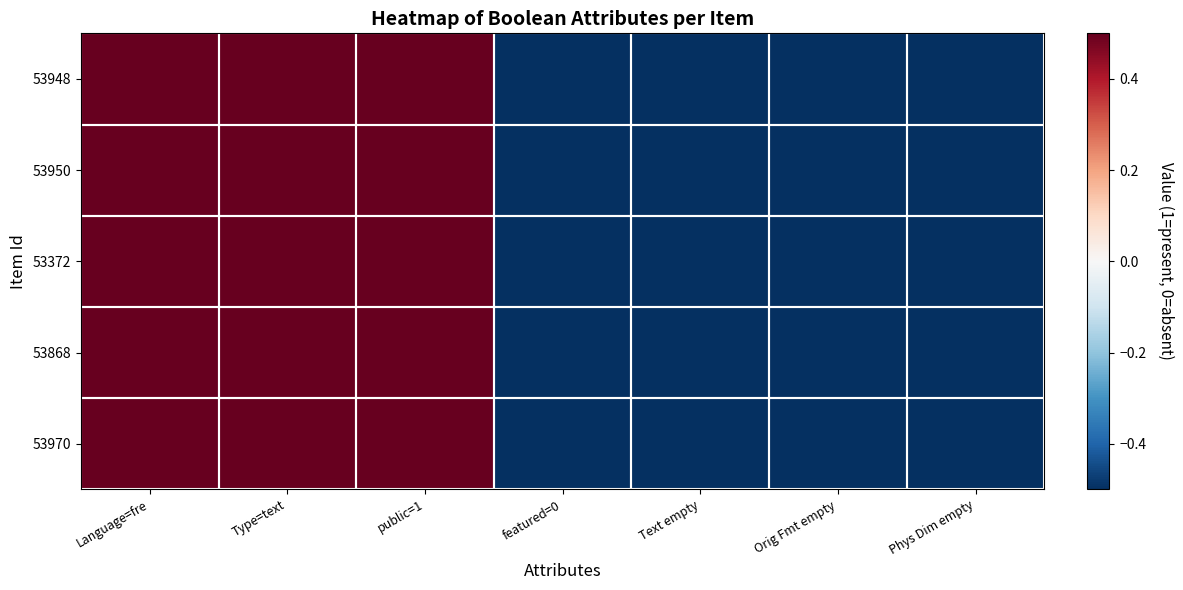

List the series in order of their peak value, highest first.

53948, 53950, 53372, 53868, 53970